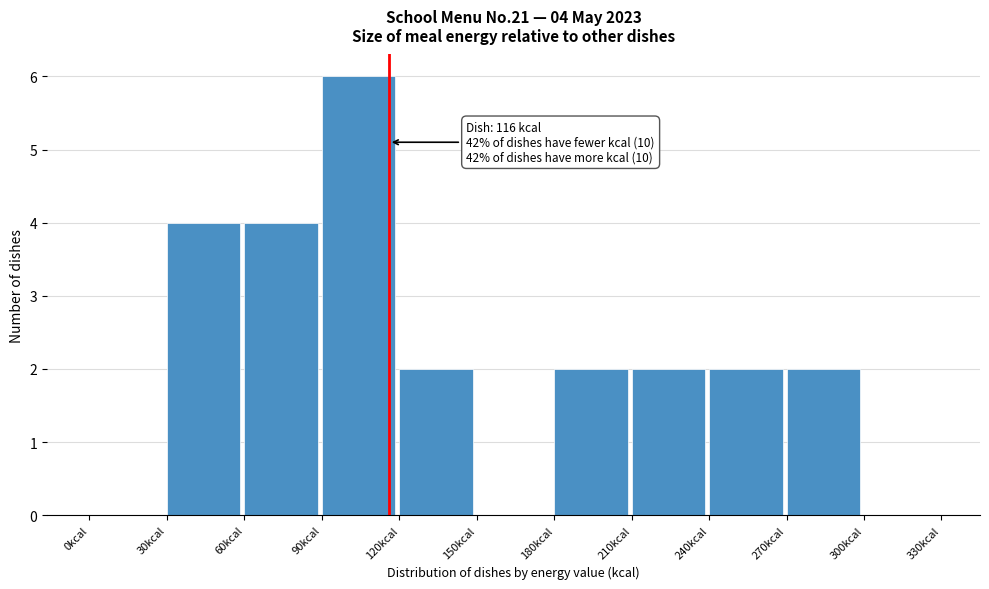

Over which range of the x-axis is the bar tallest?

90 to 120